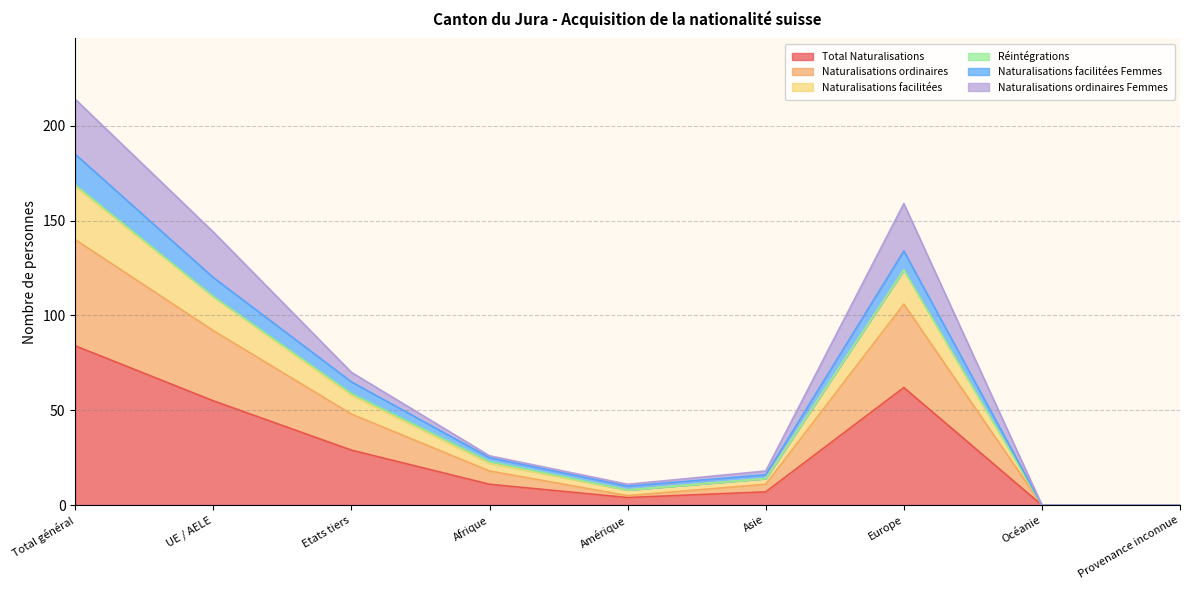

What is the highest value of the Total Naturalisations series?

84